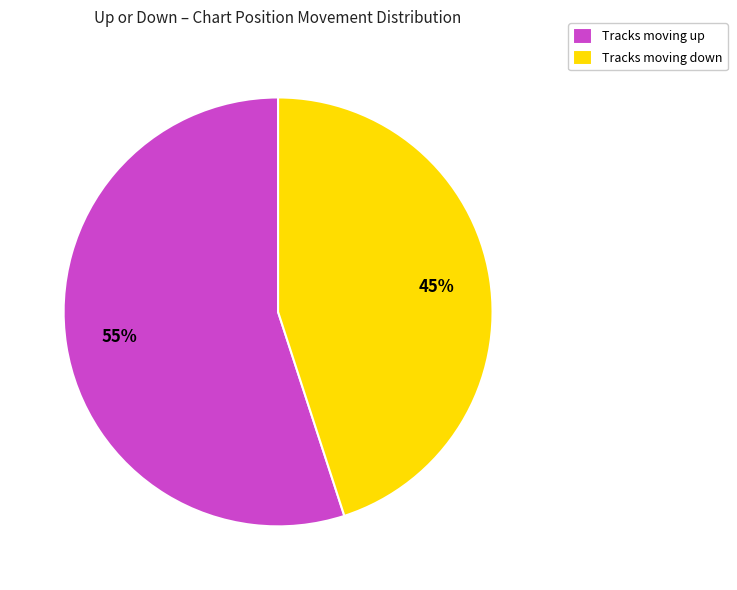

Which slice is the largest?

Tracks moving up